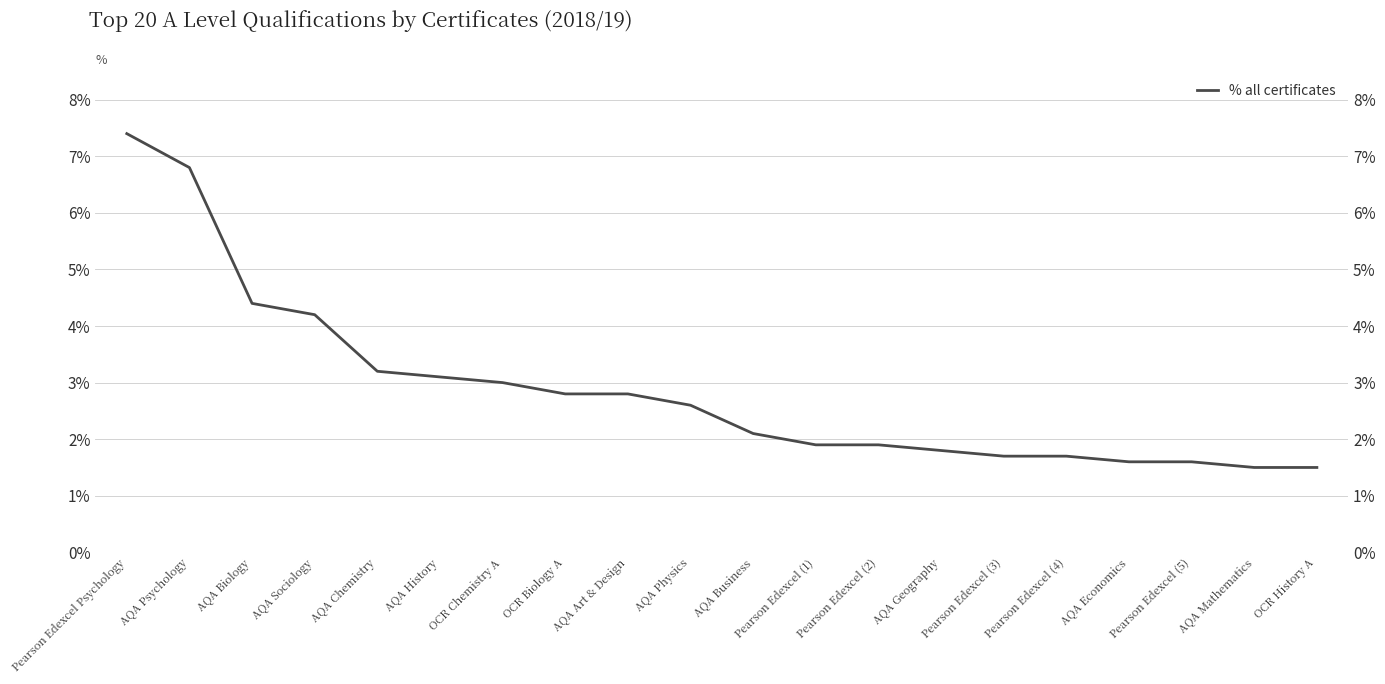

The value at AQA Geography is 0.0. True or false?

False